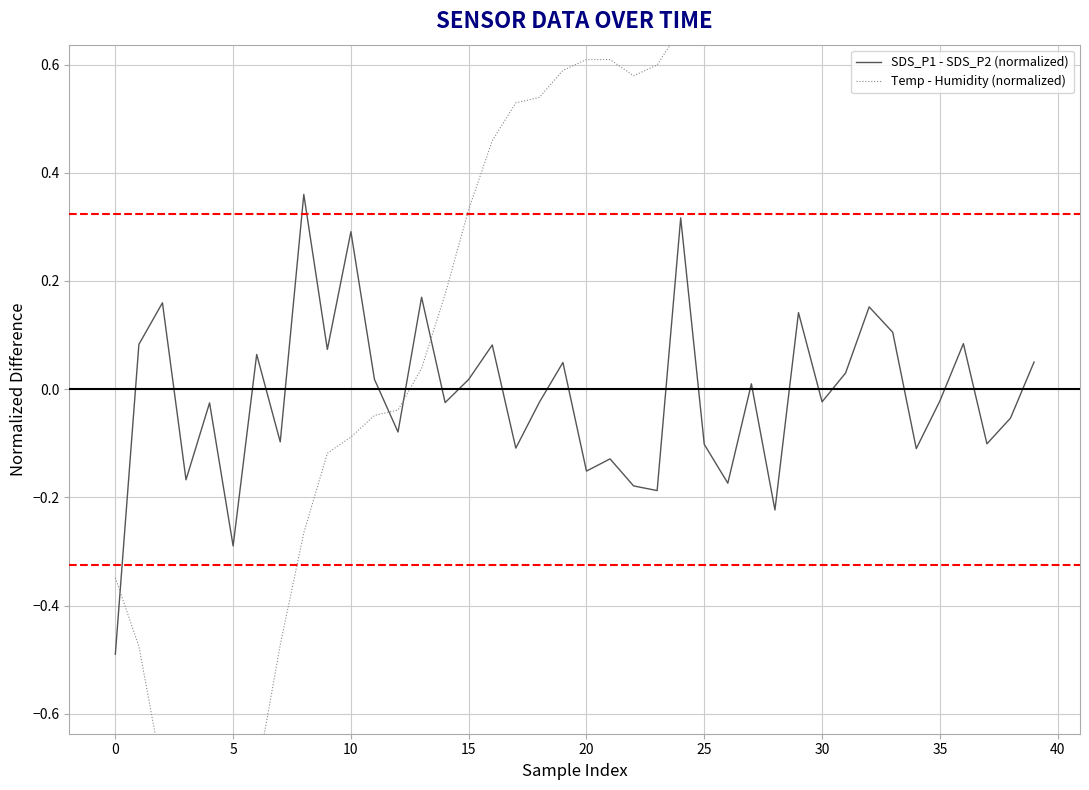

What is the label of the 10th point from the right?

30